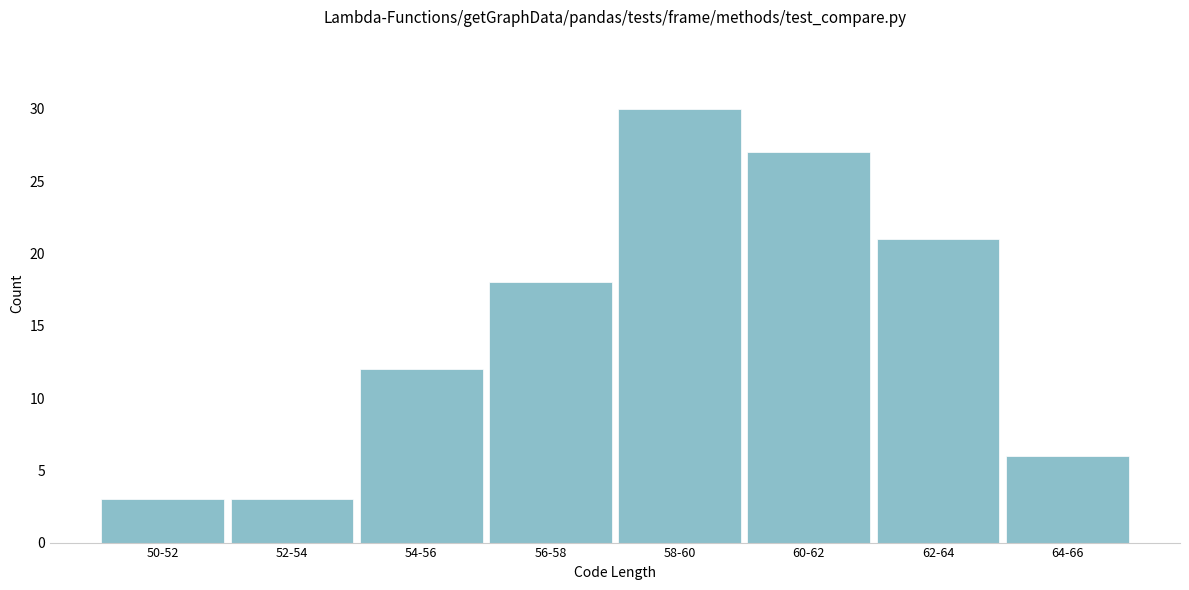

Reading left to right, list all the values displayed in this chart.

50-52=3	52-54=3	54-56=12	56-58=18	58-60=30	60-62=27	62-64=21	64-66=6